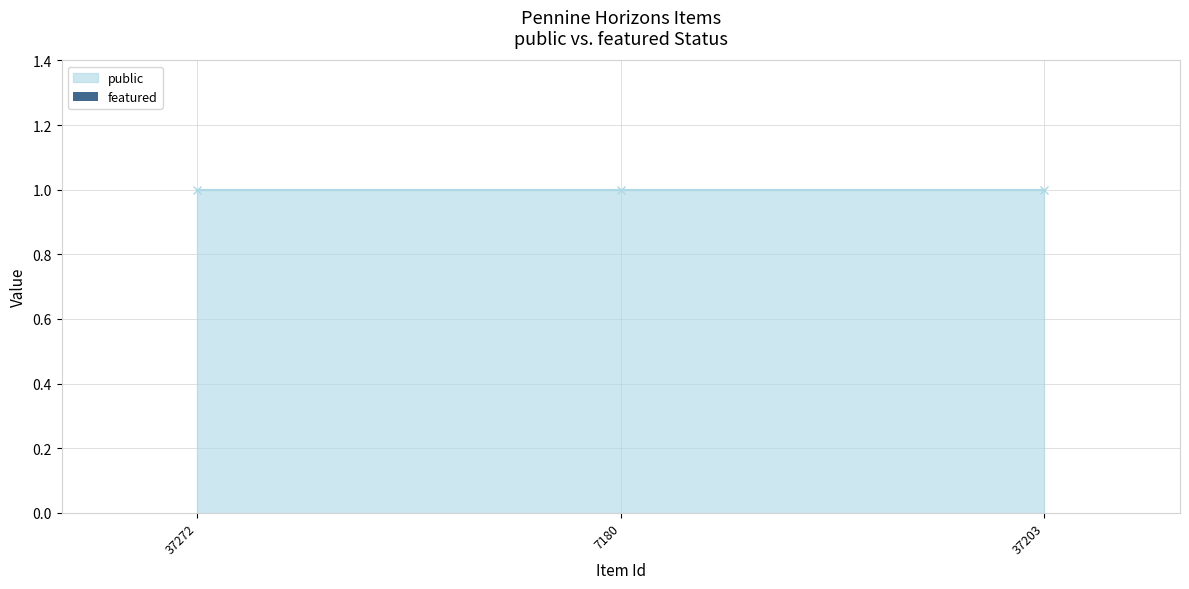

What position from the right is 7180?

2